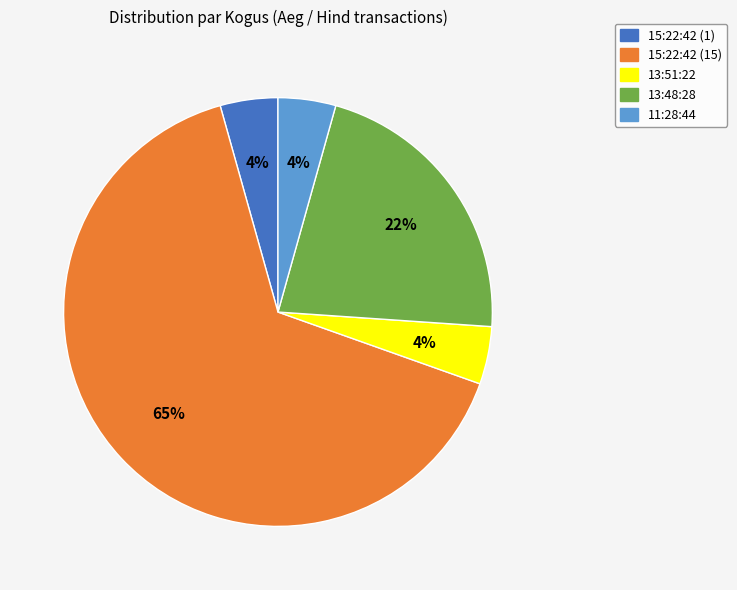

The 15:22:42 (15) slice represents 52% of the pie. True or false?

False